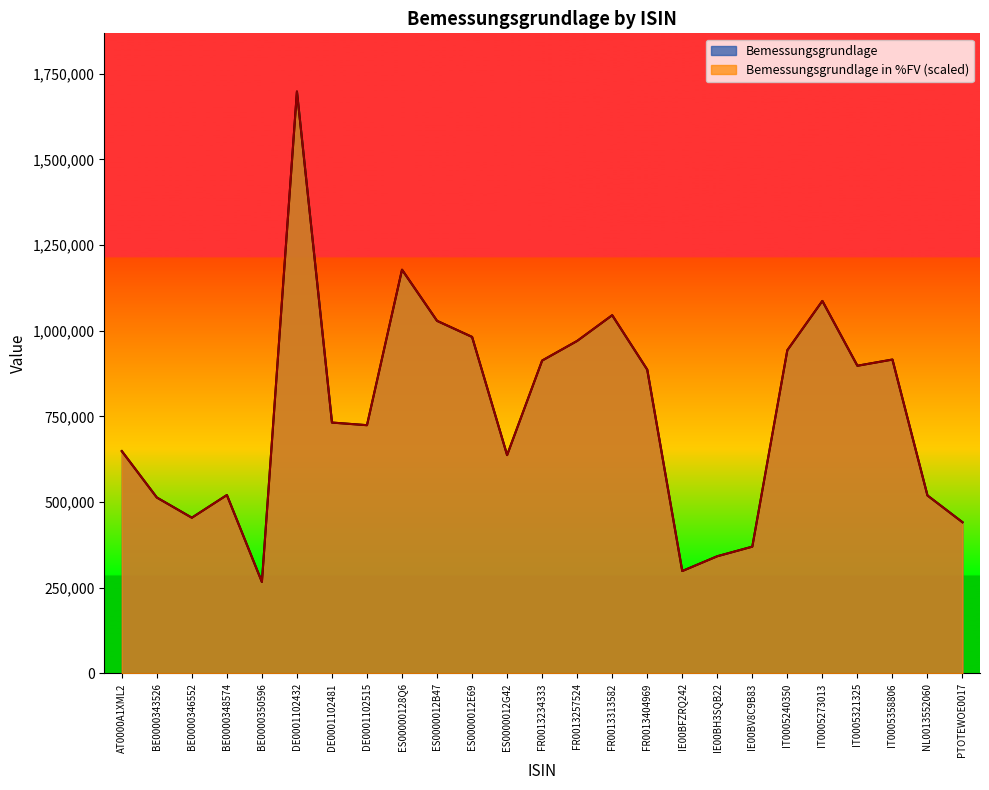

Where is the first local maximum for Bemessungsgrundlage in %FV?

BE0000348574